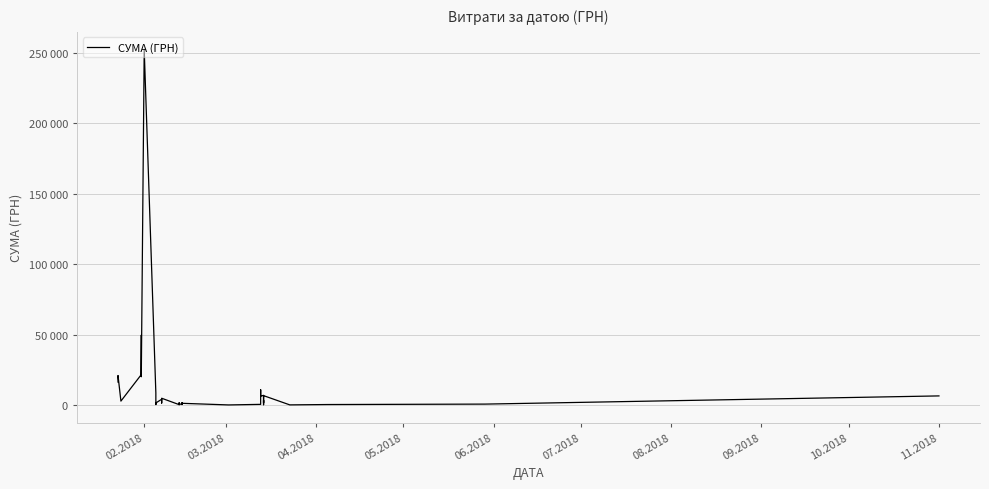

Reading left to right, list all the values displayed in this chart.

16348.0	20984.4	2824.8	21630.1	49565.7	20198.3	20825.6	252330.7	8658.4	365.2	1494.2	4124.9	3260.4	2718.1	1443.4	2376.5	4846.4	306.8	1581.2	311.5	350.7	1000.0	379.5	1665.0	600.0	1246.8	97.0	500.0	10830.5	9745.0	6305.5	6911.1	1658.5	3359.7	244.0	6687.9	135.0	379.3	684.4	6500.0